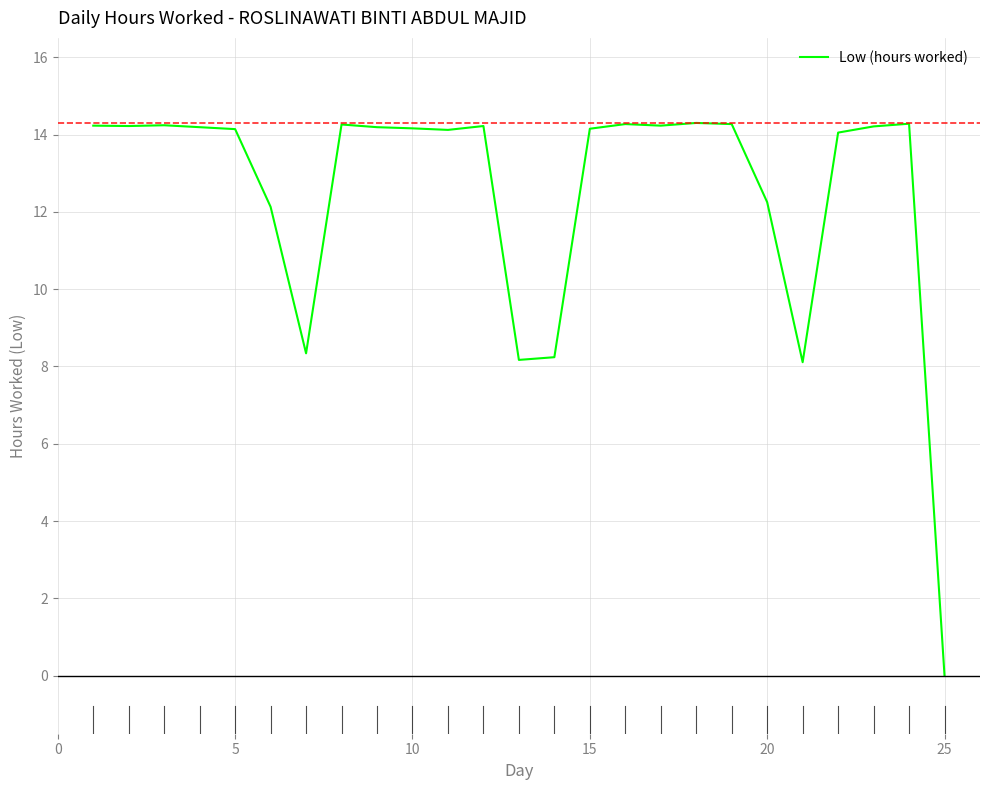

Is this an area chart (filled region under the line)?

No